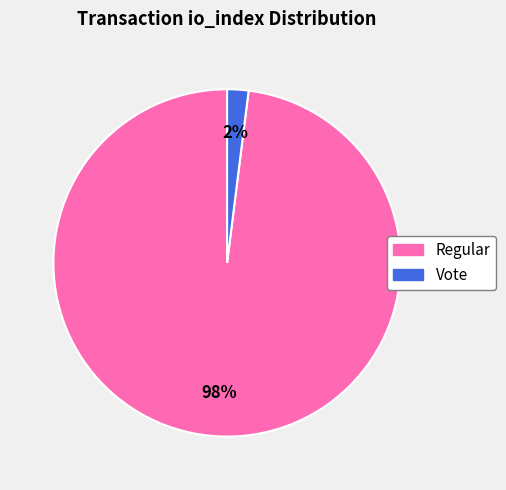

How many segments does this pie chart have?

2